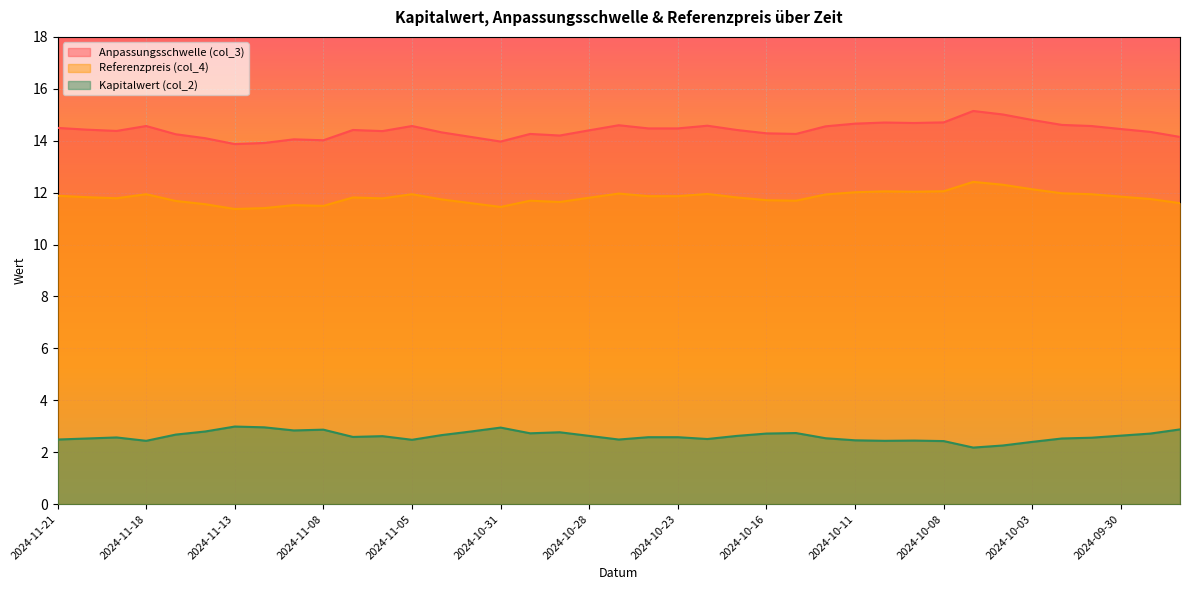

Which series changed the most between 2024-11-14 and 2024-10-21?

Anpassungsschwelle (col_3)